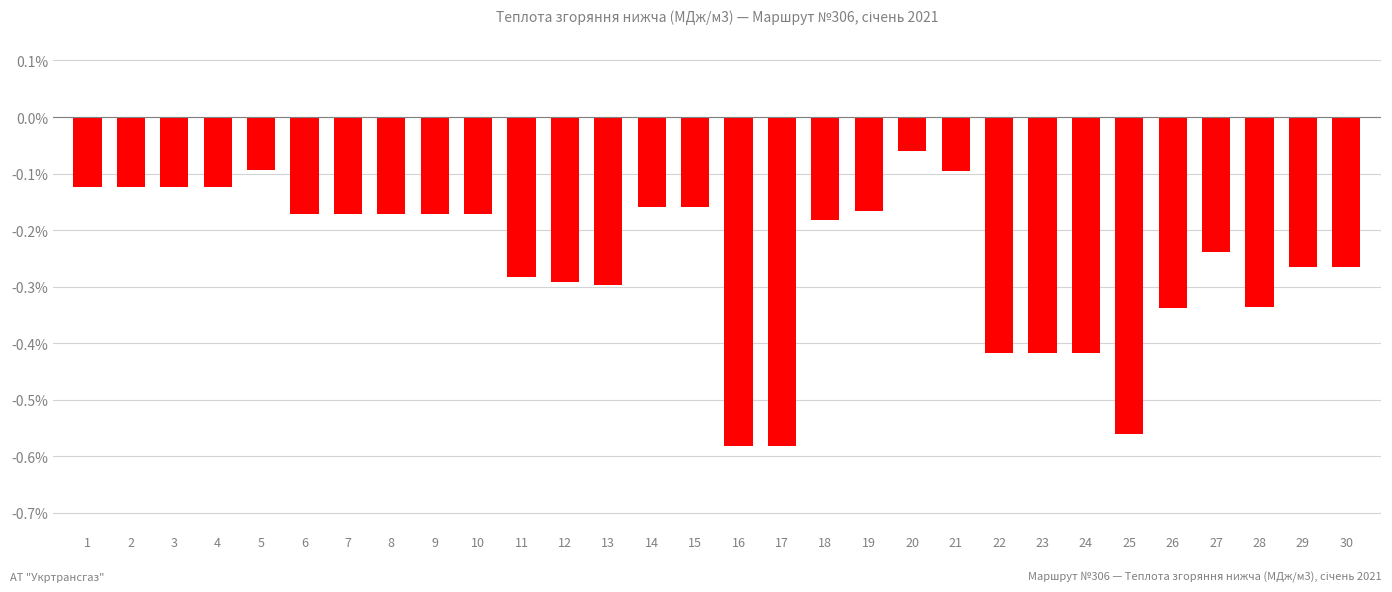

How many bars are there in total?

30